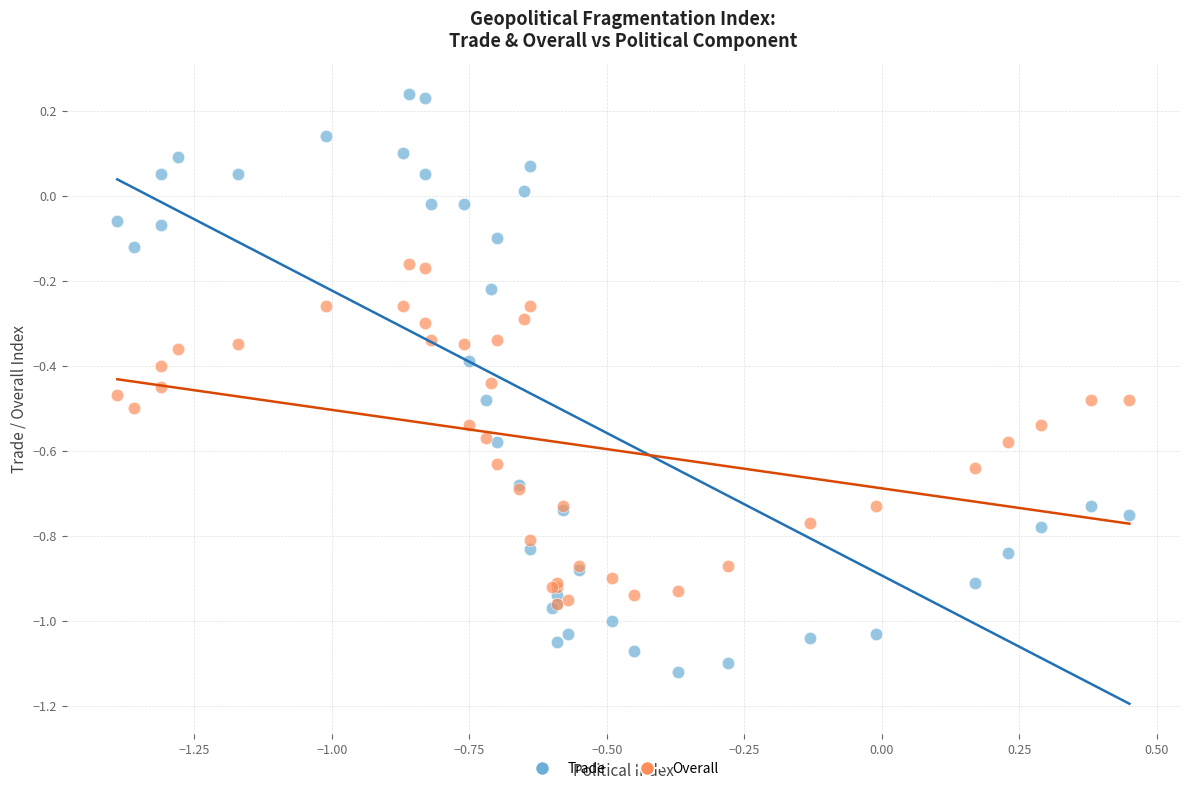

What are all the series names shown in the legend?

Trade, Overall